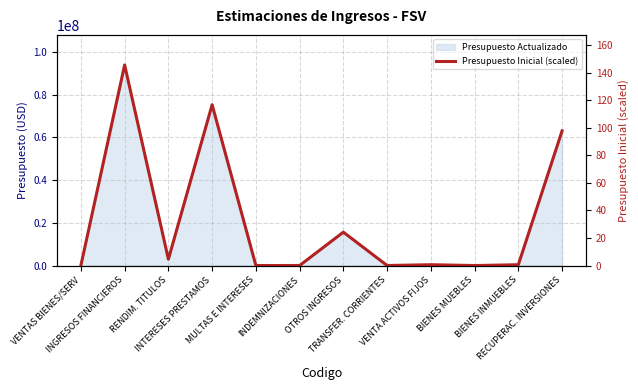

Does the chart have visible grid lines?

Yes